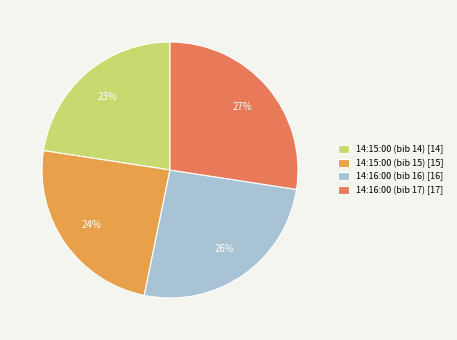

Is there a majority slice in this chart?

No